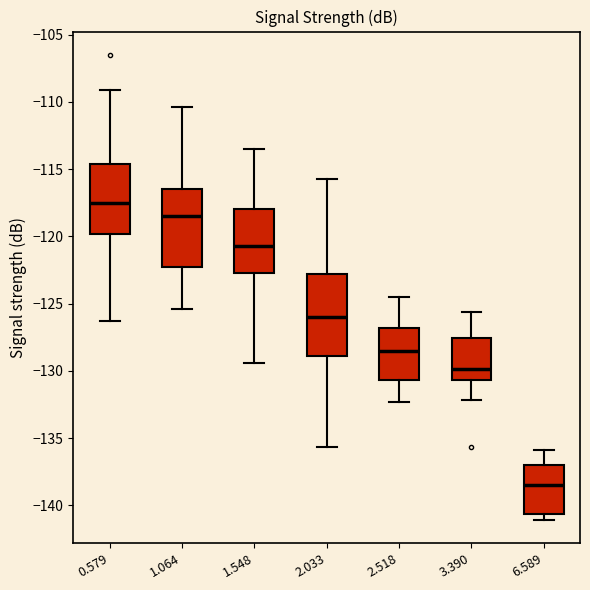

Reading left to right, read every box against the y-axis: the position of its median line, the range the box covers, and the ends of its whiskers. The values are not printed on the chart, so give them approximately, as read against the axis.

0.579: median -117.5, box -120.0 to -114.5, whiskers -126.5 to -109.0
1.064: median -118.5, box -122.0 to -116.5, whiskers -125.5 to -110.5
1.548: median -120.5, box -122.5 to -118.0, whiskers -129.5 to -113.5
2.033: median -126.0, box -129.0 to -123.0, whiskers -135.5 to -115.5
2.518: median -128.5, box -130.5 to -127.0, whiskers -132.5 to -124.5
3.390: median -130.0, box -130.5 to -127.5, whiskers -132.0 to -125.5
6.589: median -138.5, box -140.5 to -137.0, whiskers -141.0 to -136.0